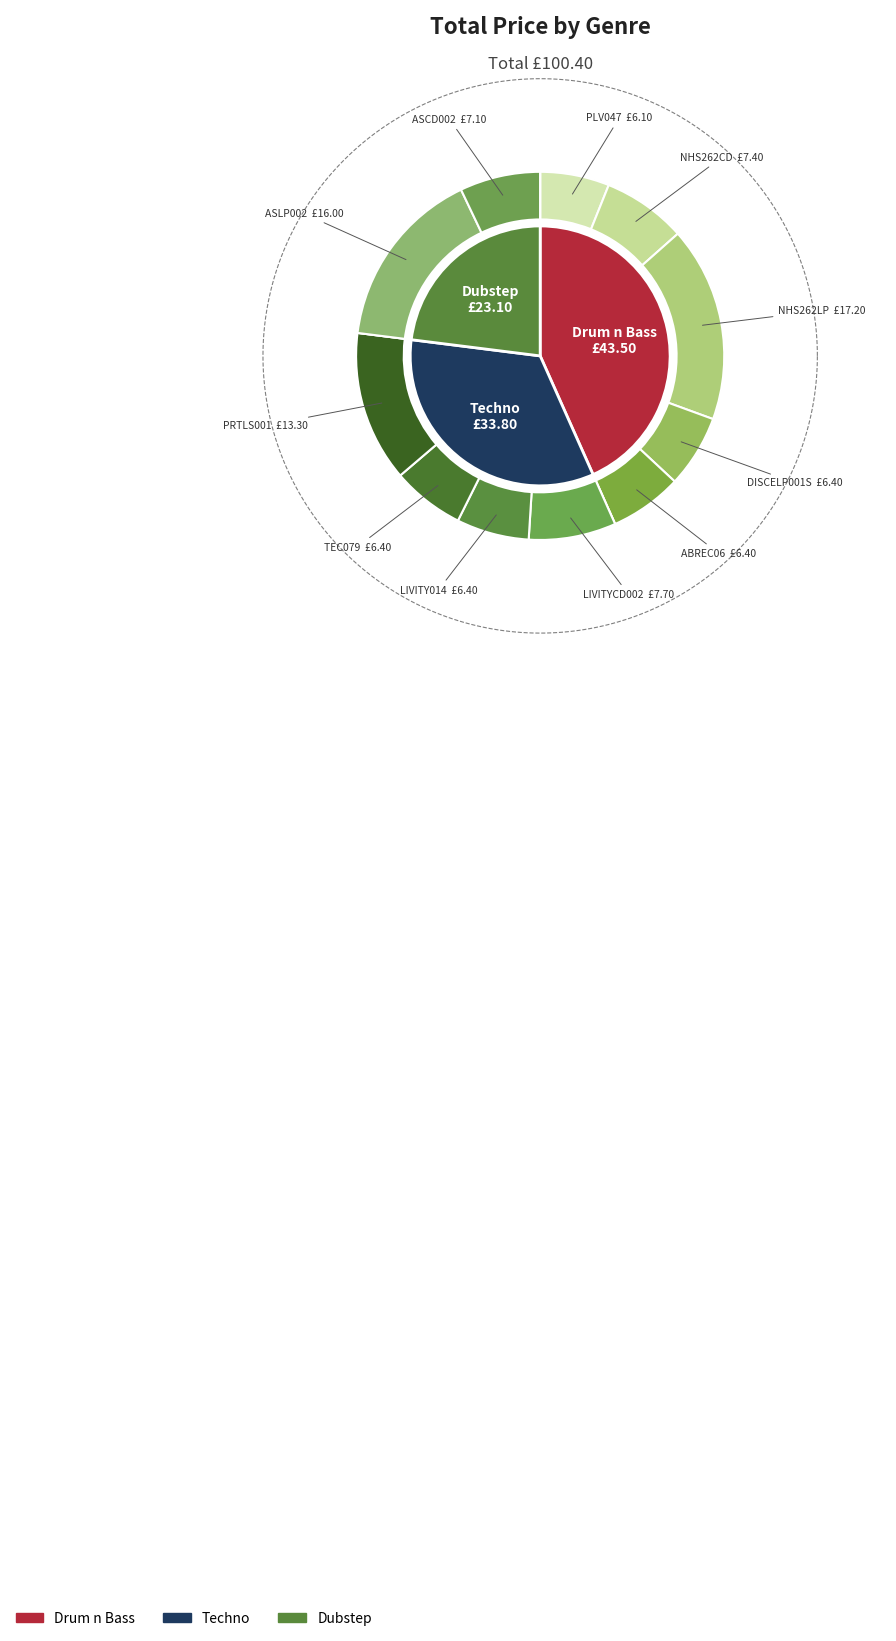

Does any single category account for the majority?

No